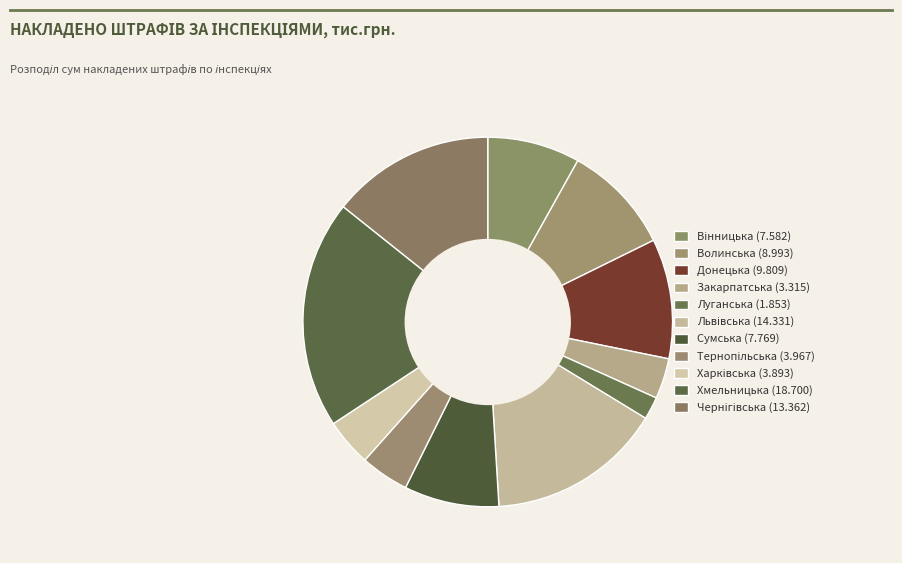

To the nearest percent, what percentage of the pie is Закарпатська?

4%